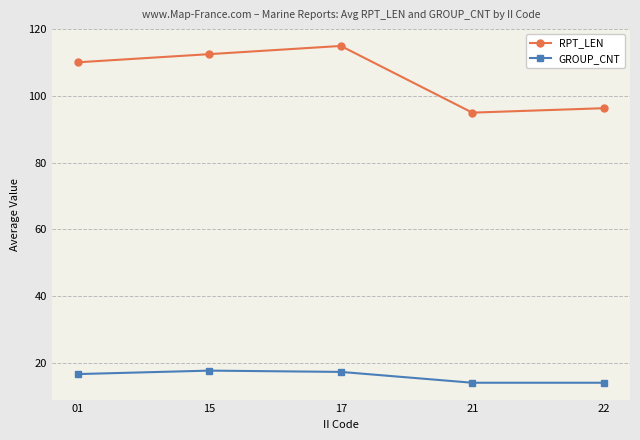

What is the sum of all GROUP_CNT values?

79.5